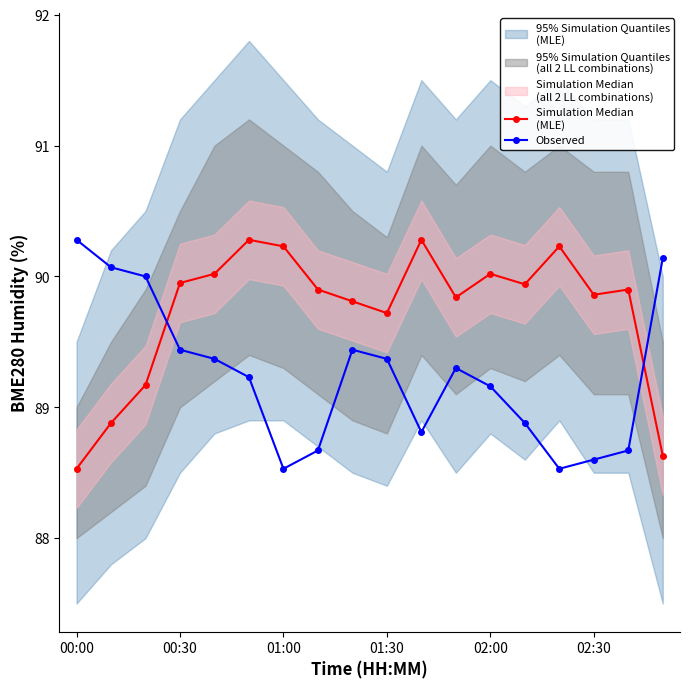

How many interior local valleys does the Simulation Median
(MLE) series have?

4